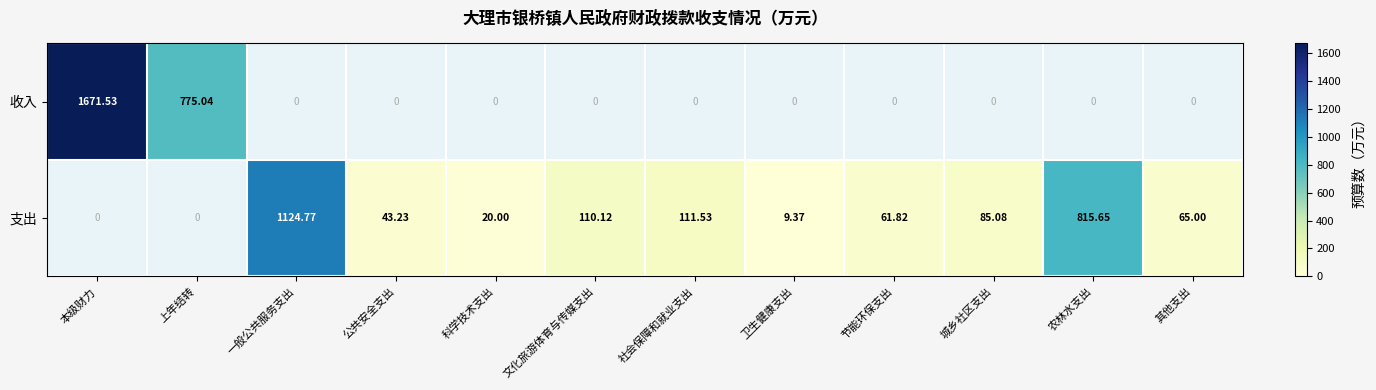

Which series changed the most between 城乡社区支出 and 农林水支出?

支出